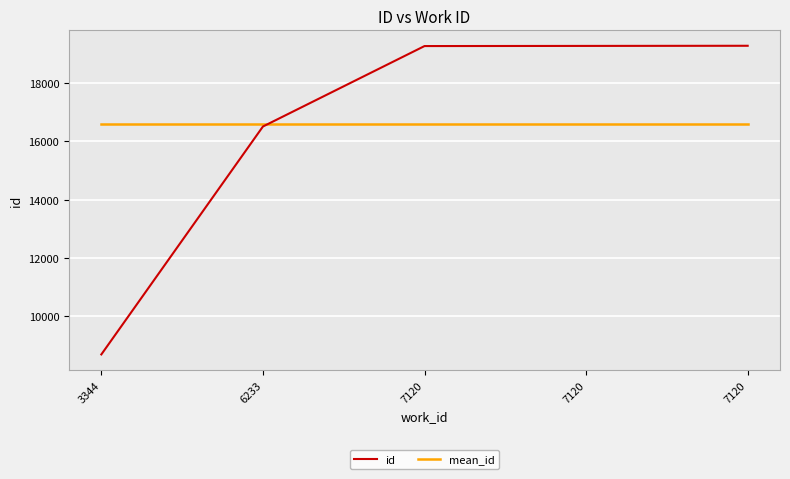

True or false: id has a value of 8629.9 at 6233.

False